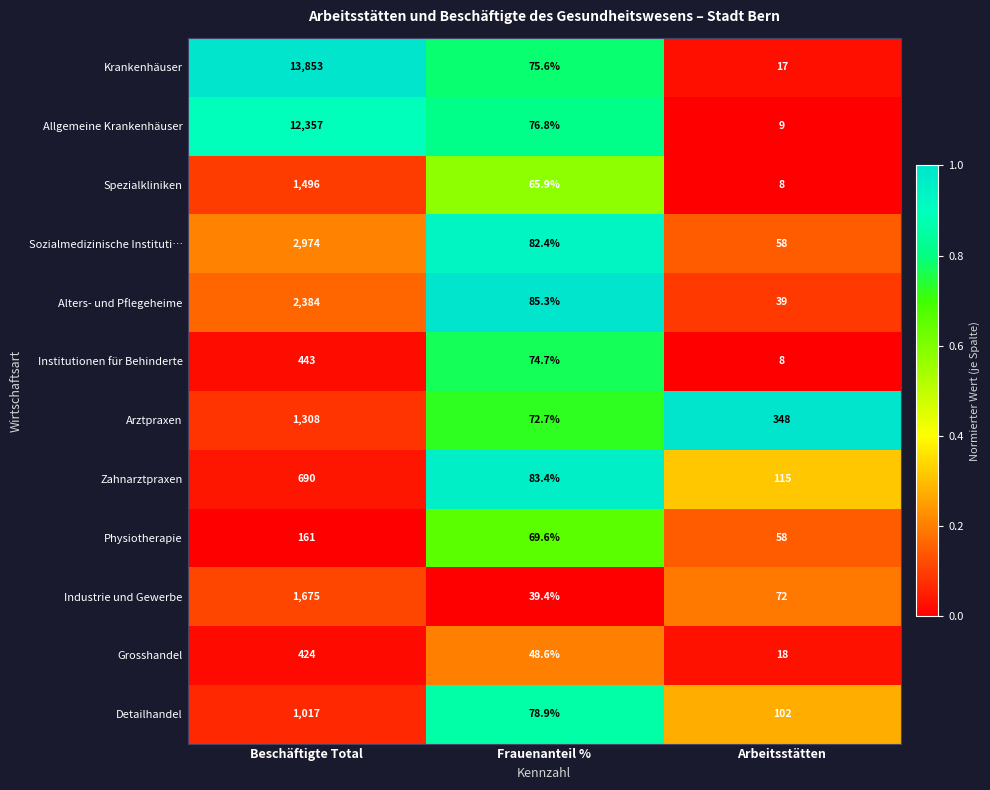

At which label is Sozialmedizinische Instituti… closest to 1516?

Frauenanteil %